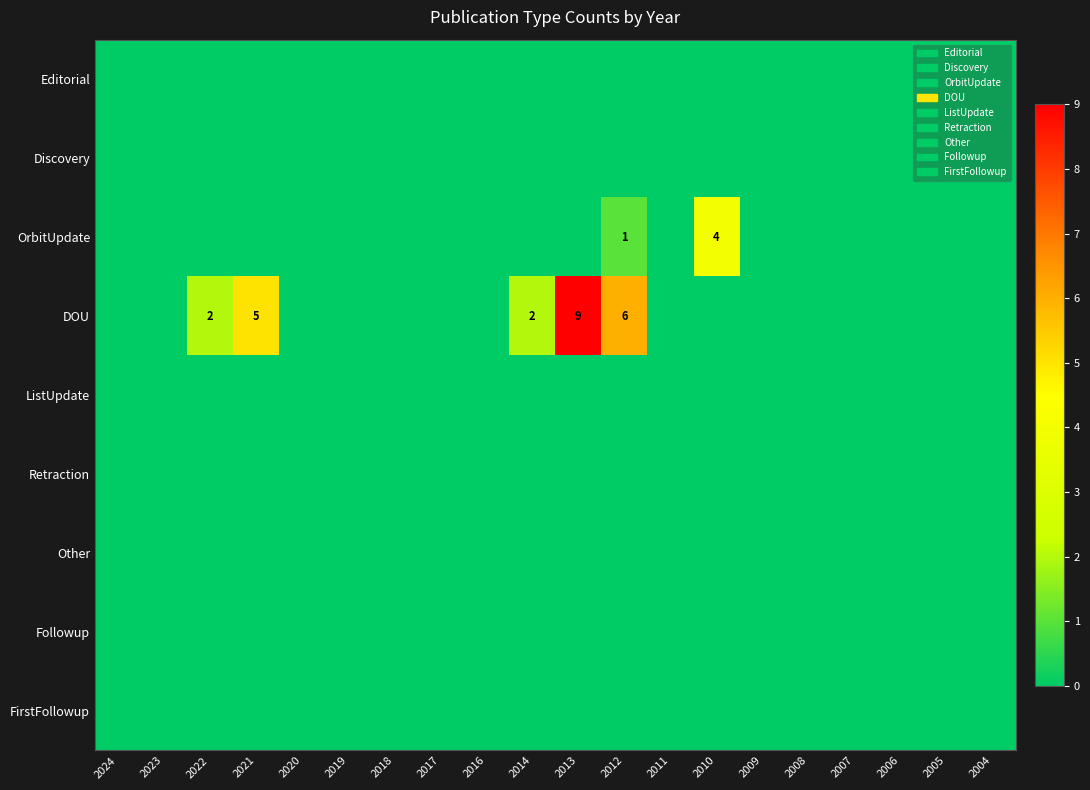

Which series has the largest total across all categories?

DOU